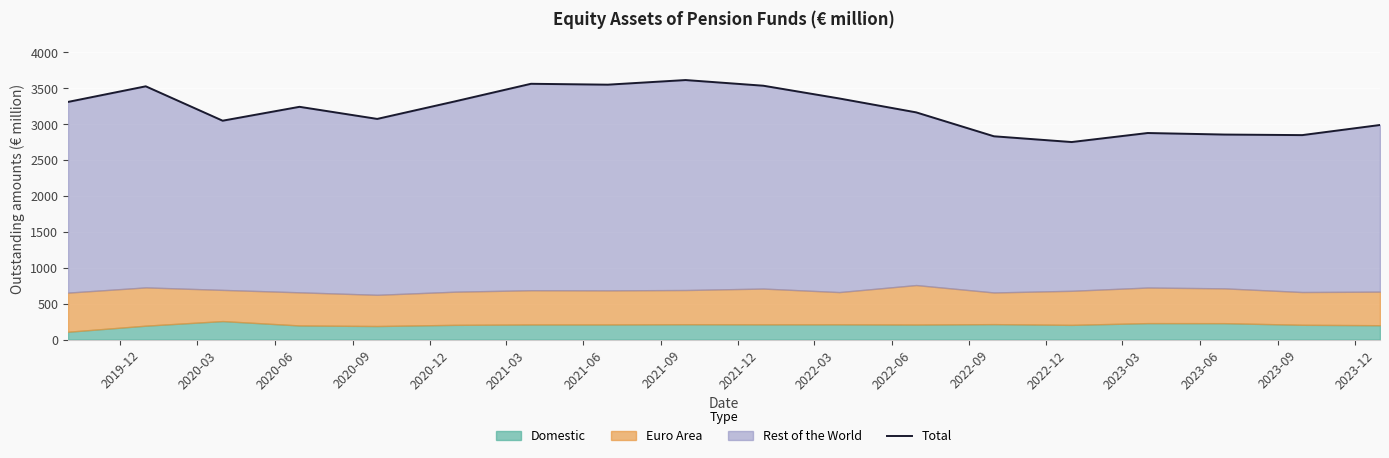

What is the value of the 12th point from the left?

3165.8